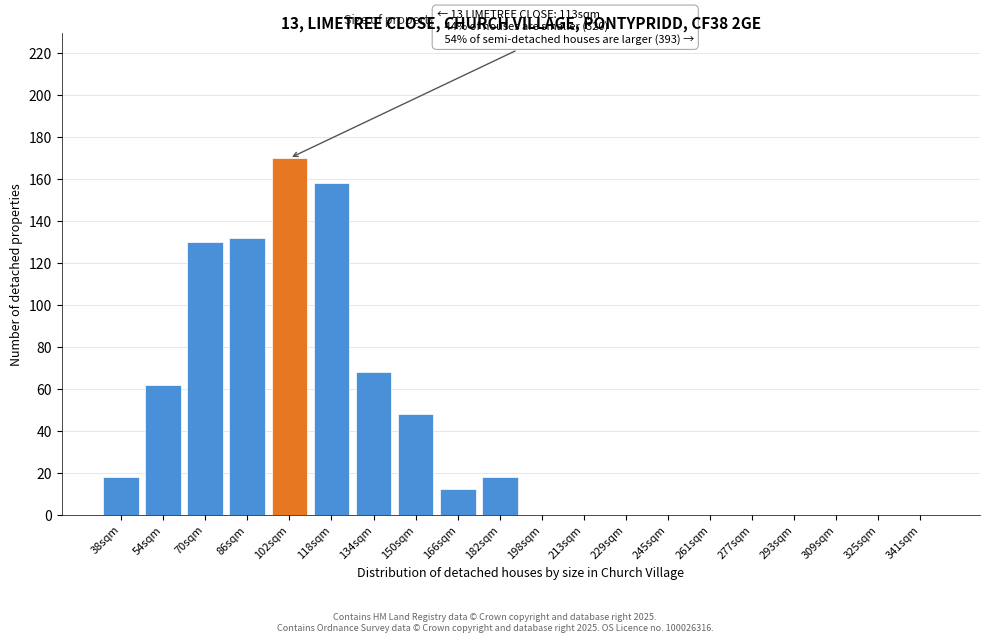

Reading right to left, transcribe all the data shown in this chart.

341sqm=0	325sqm=0	309sqm=0	293sqm=0	277sqm=0	261sqm=0	245sqm=0	229sqm=0	213sqm=0	198sqm=0	182sqm=18	166sqm=12	150sqm=48	134sqm=68	118sqm=158	102sqm=170	86sqm=132	70sqm=130	54sqm=62	38sqm=18